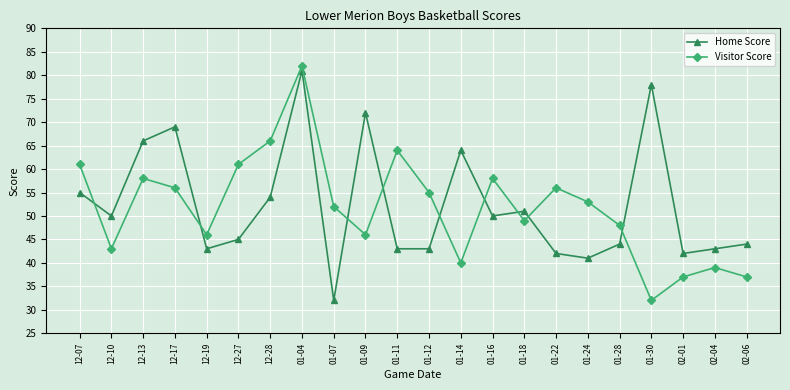

The value of Visitor Score at 02-01 is 23. True or false?

False